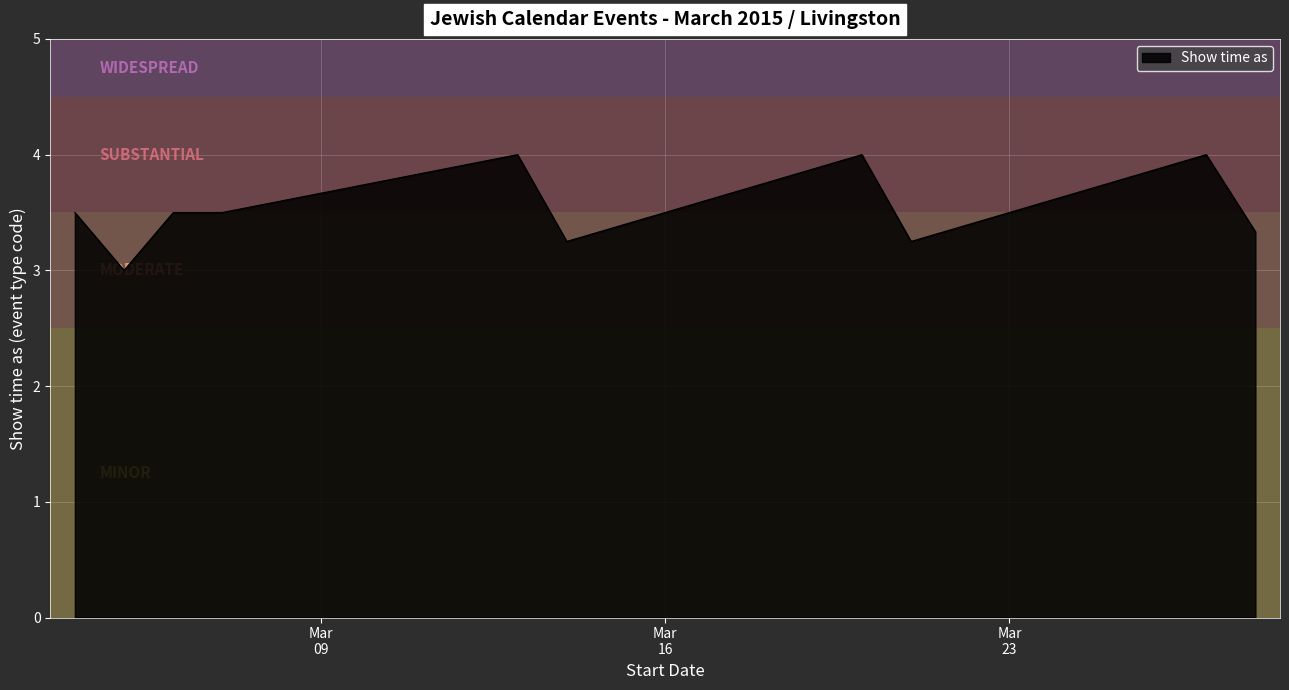

How many values exceed 3?

9